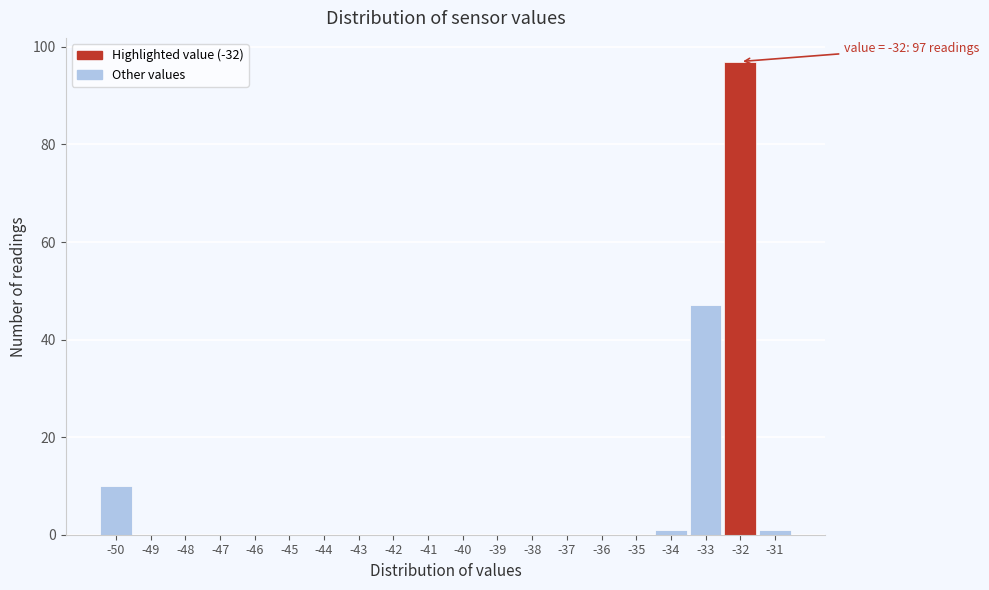

Which range on the x-axis has the tallest bar?

-32.5 to -31.5